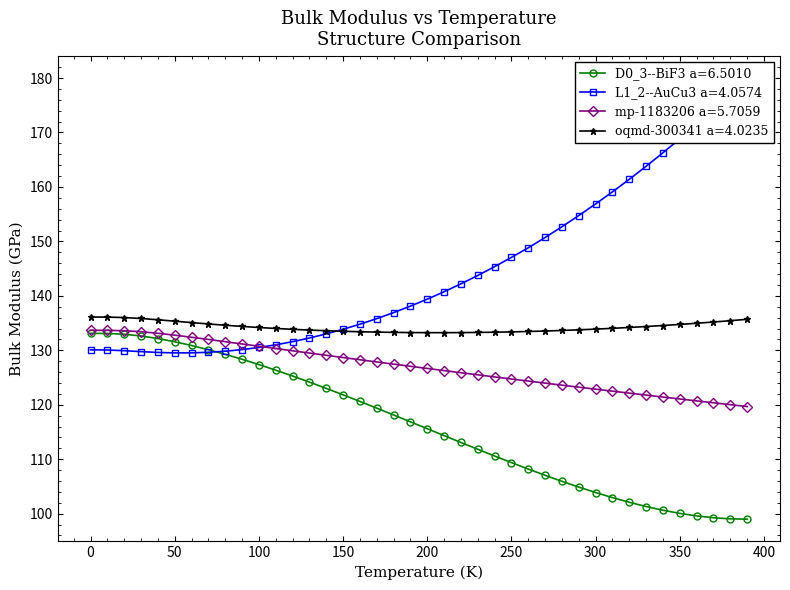

True or false: D0_3--BiF3 a=6.5010 and oqmd-300341 a=4.0235 cross at least once.

False